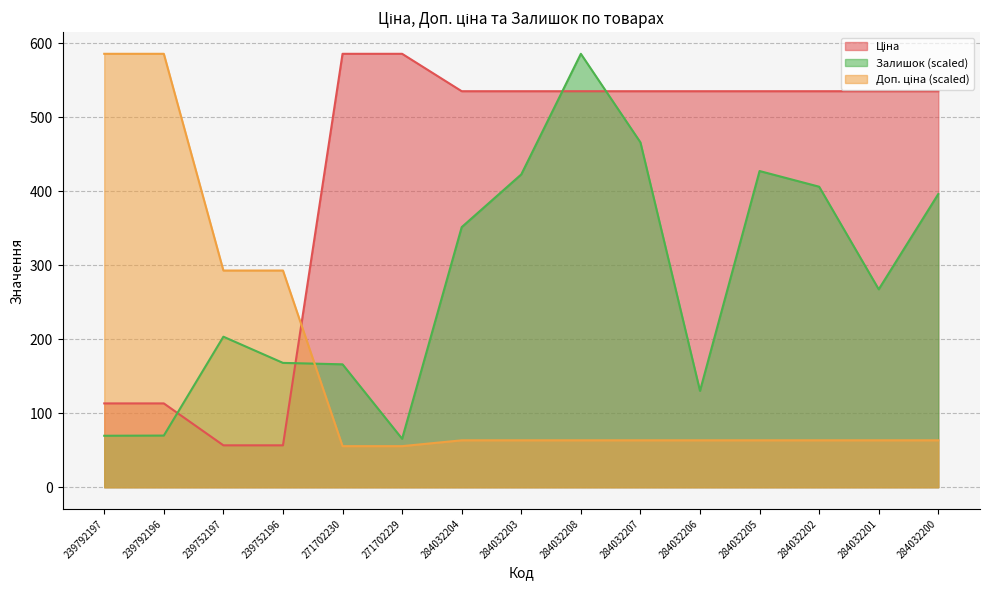

True or false: Ціна has more than 0 points higher than both neighbors.

False